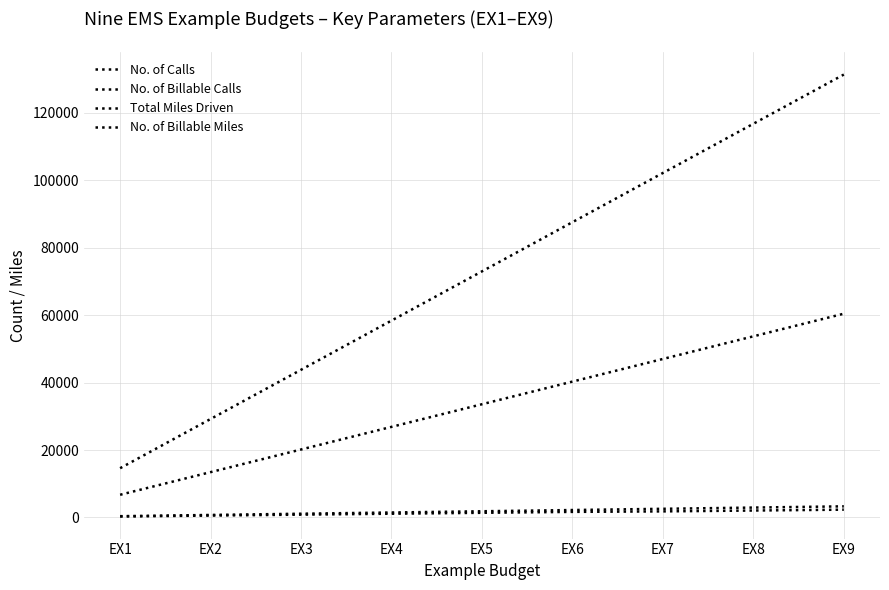

What is the value of the No. of Calls point at the 1st from the left?

365